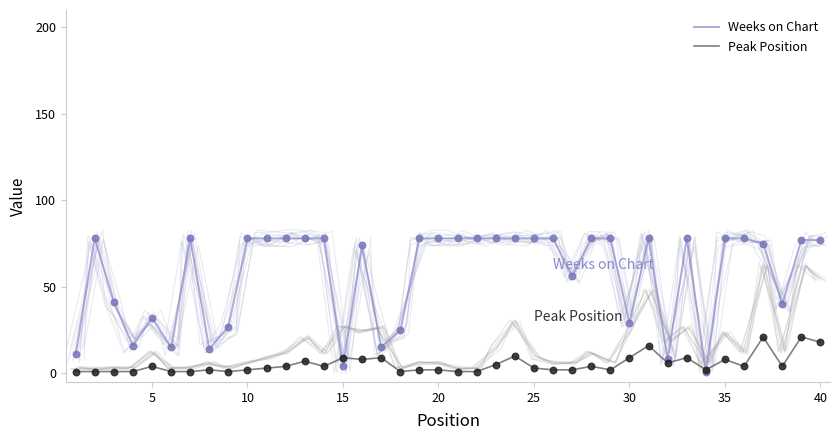

Which series has the widest spread of Y values?

Weeks on Chart